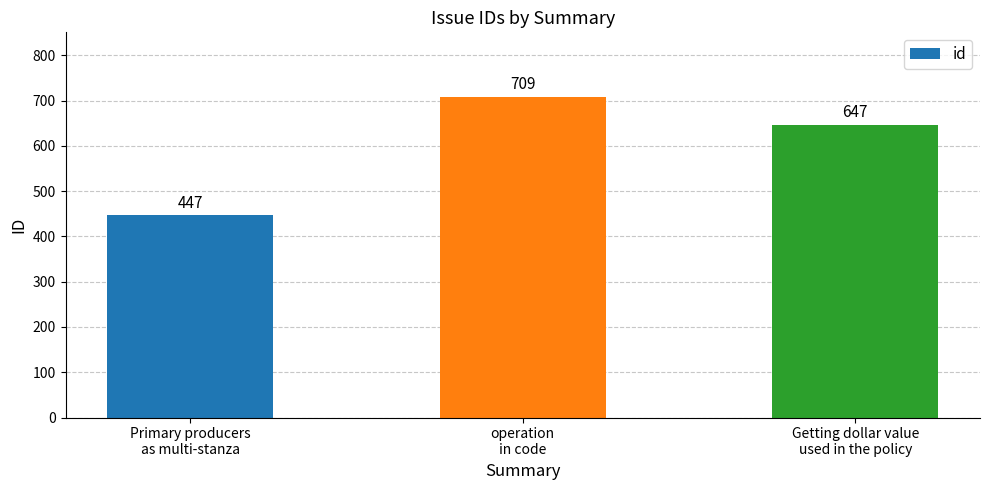

Reading left to right, what are all the values shown in this chart?

Primary producers
as multi-stanza=447	operation
in code=709	Getting dollar value
used in the policy=647